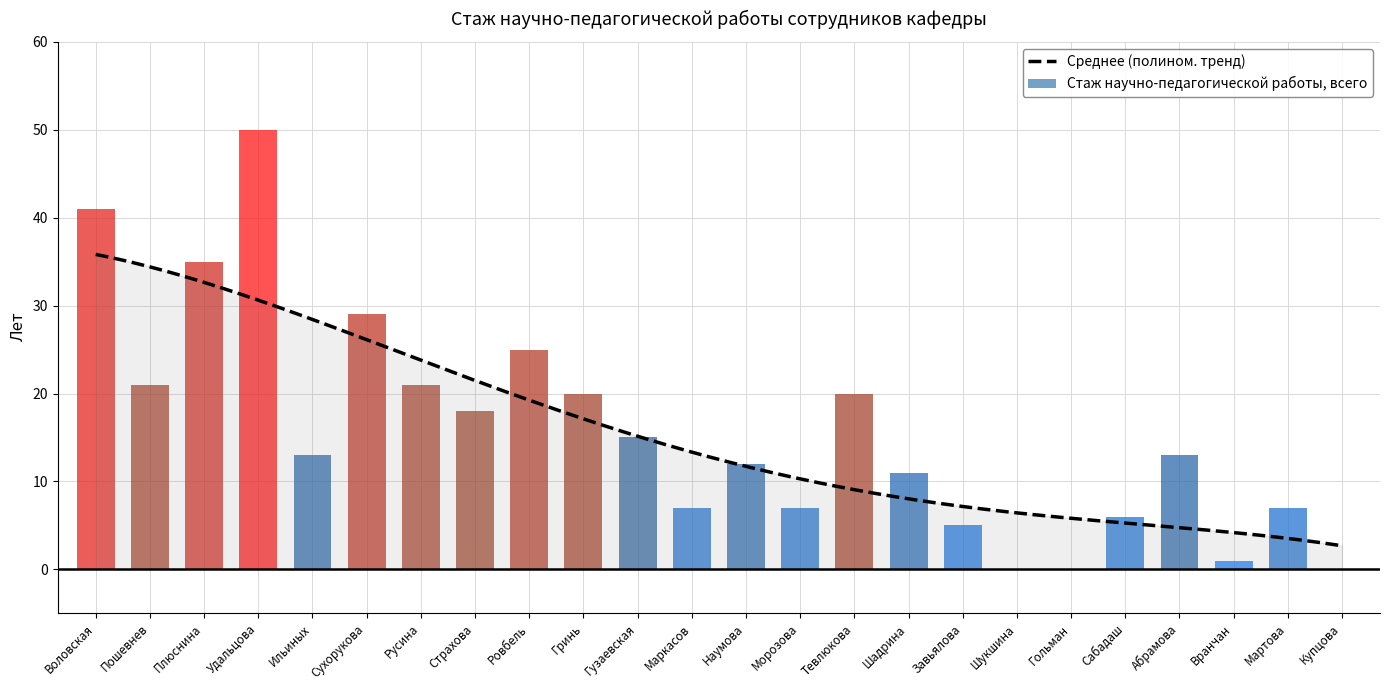

Reading left to right, list all the values displayed in this chart.

1=41	2=21	3=35	4=50	5=13	6=29	7=21	8=18	9=25	10=20	11=15	12=7	13=12	14=7	15=20	16=11	17=5	18=0	19=0	20=6	21=13	22=1	23=7	24=0